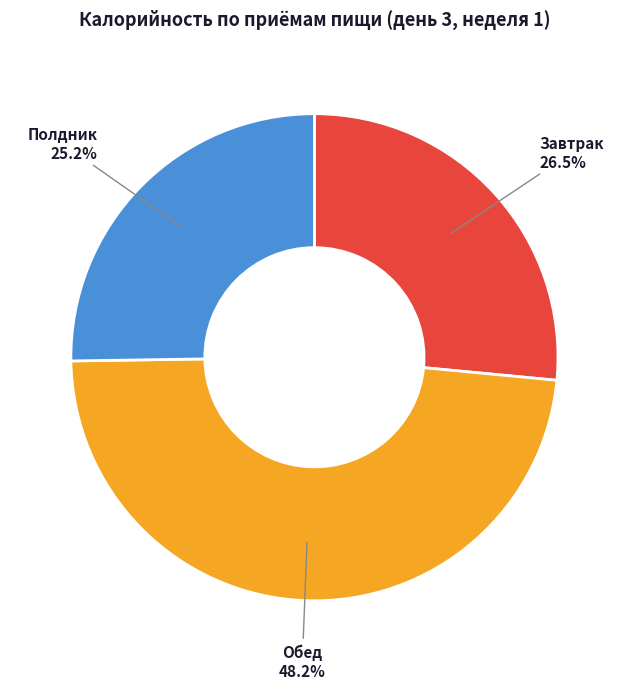

To the nearest percent, what is the difference between the largest and smallest slice percentages?

23%